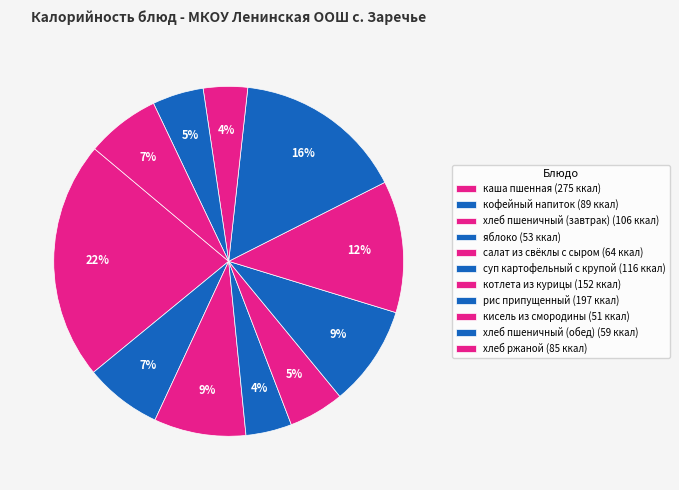

To the nearest percent, what portion does хлеб пшеничный (завтрак) represent?

9%